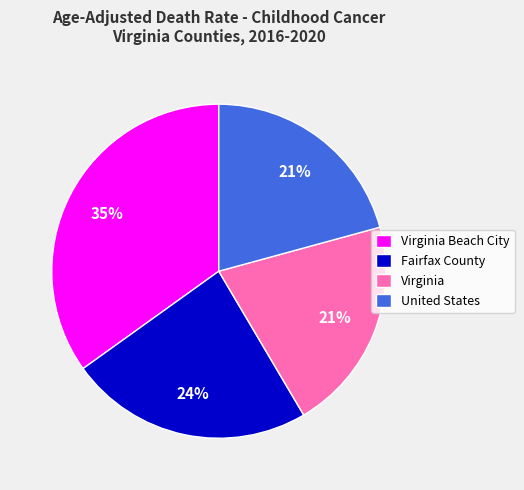

What is the ratio of the value at United States to the value at Virginia Beach City?

0.6